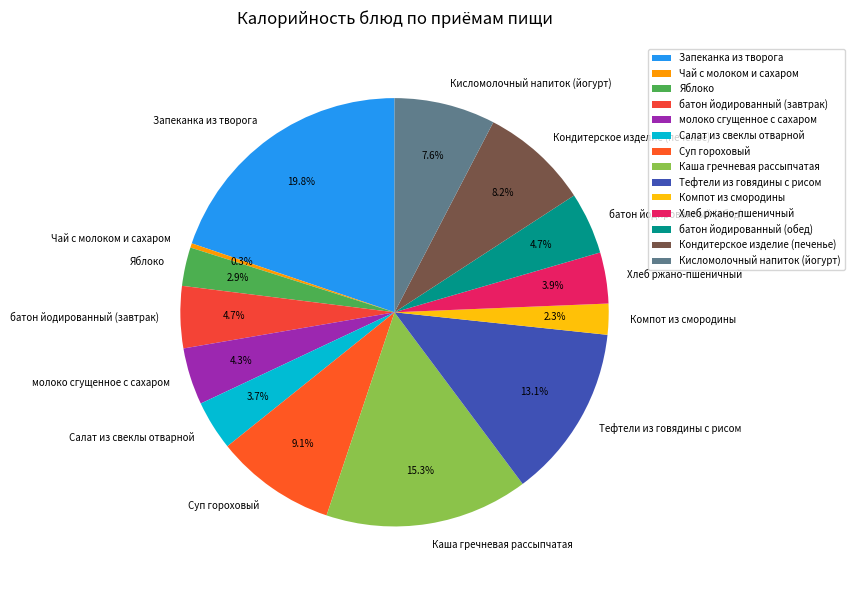

To the nearest percent, what is the combined percentage of батон йодированный (обед) and Кондитерское изделие (печенье)?

13%